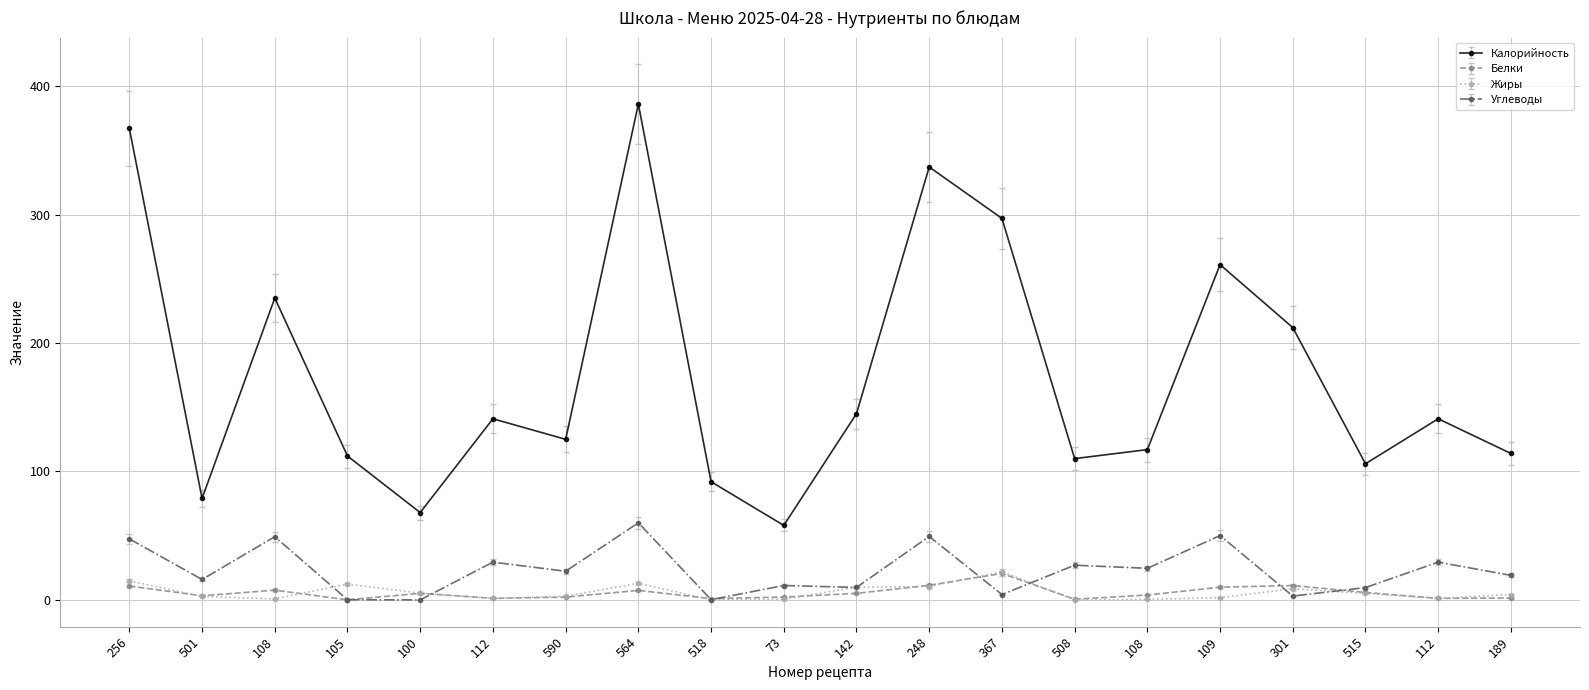

Count the number of data series in this chart.

4